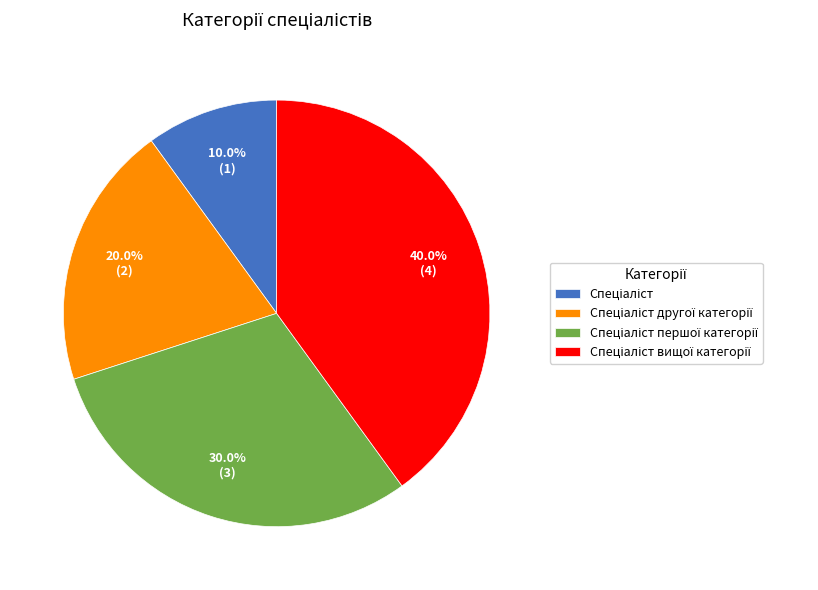

Is there any slice that represents more than half of the pie?

No